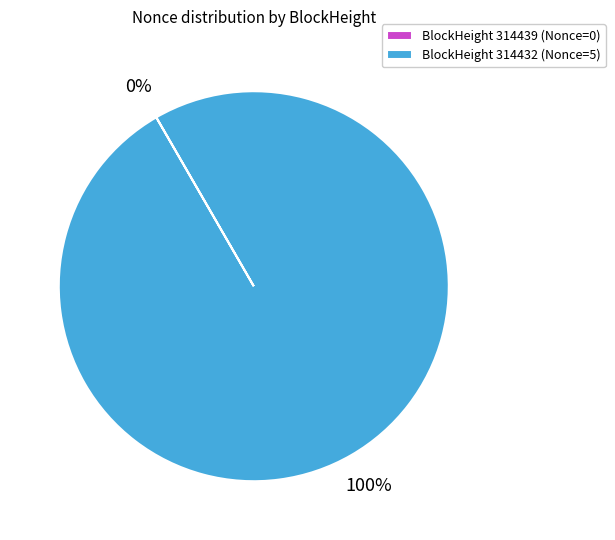

To the nearest percent, what is the difference between the largest and smallest slice percentages?

100%